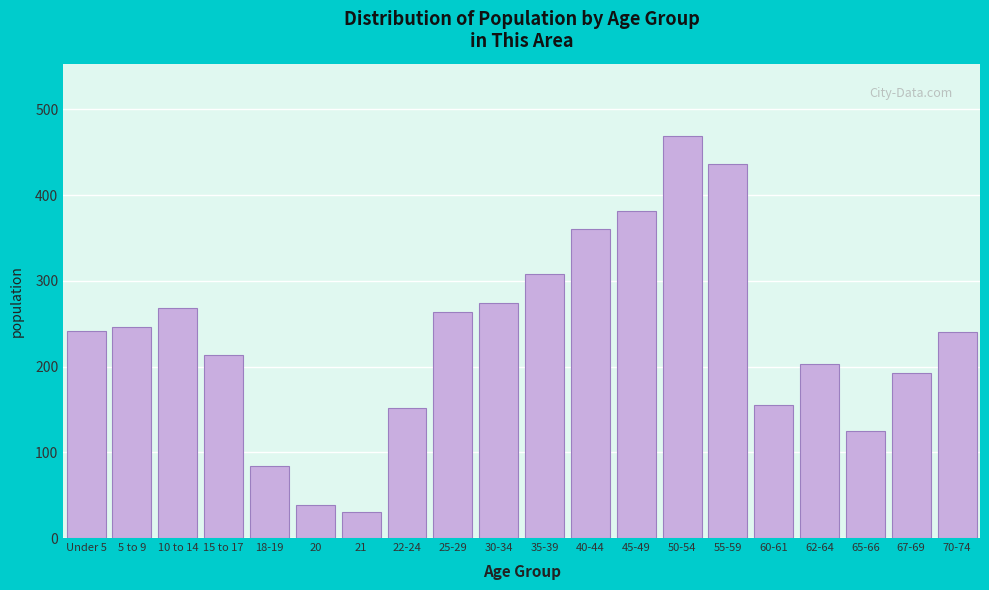

Read the value at 15 to 17, to the nearest 50.

200